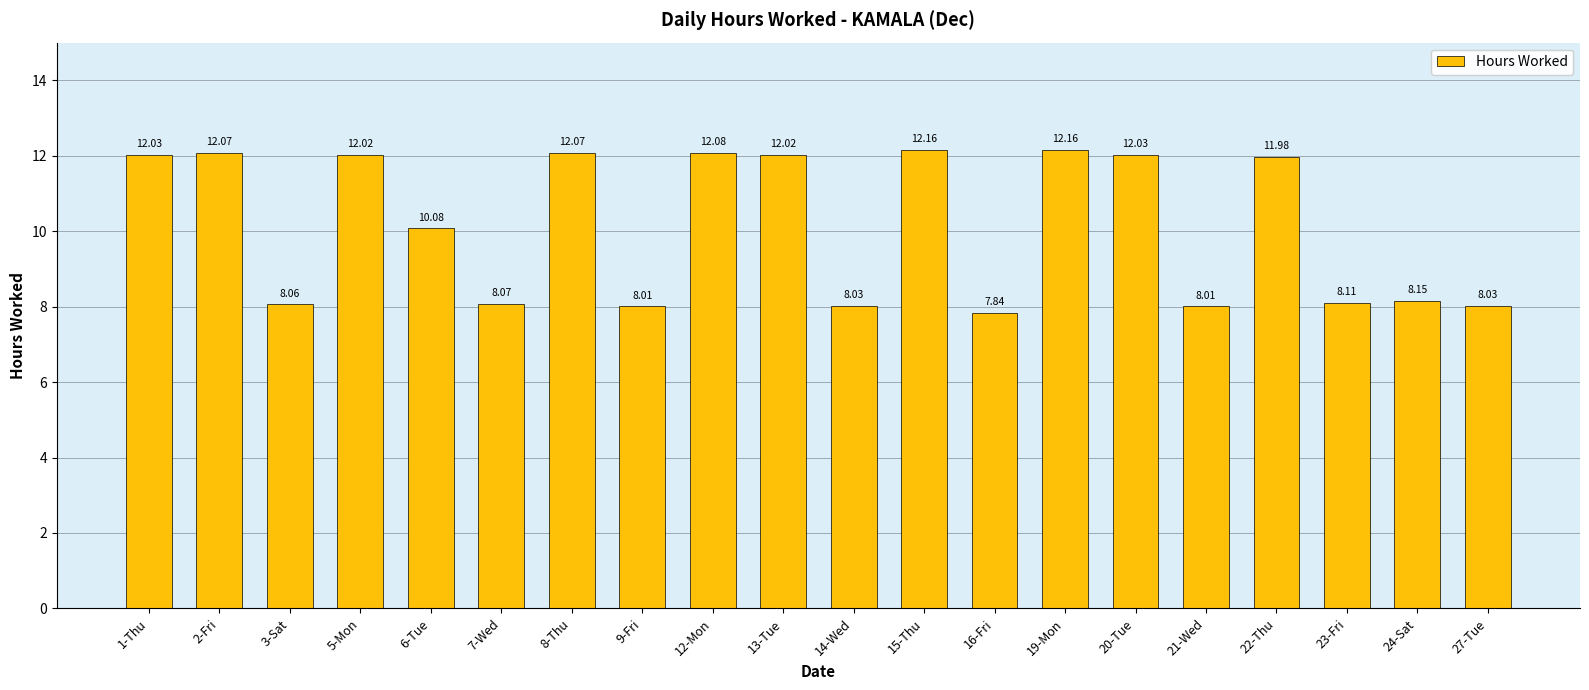

What position from the right is 20-Tue?

6